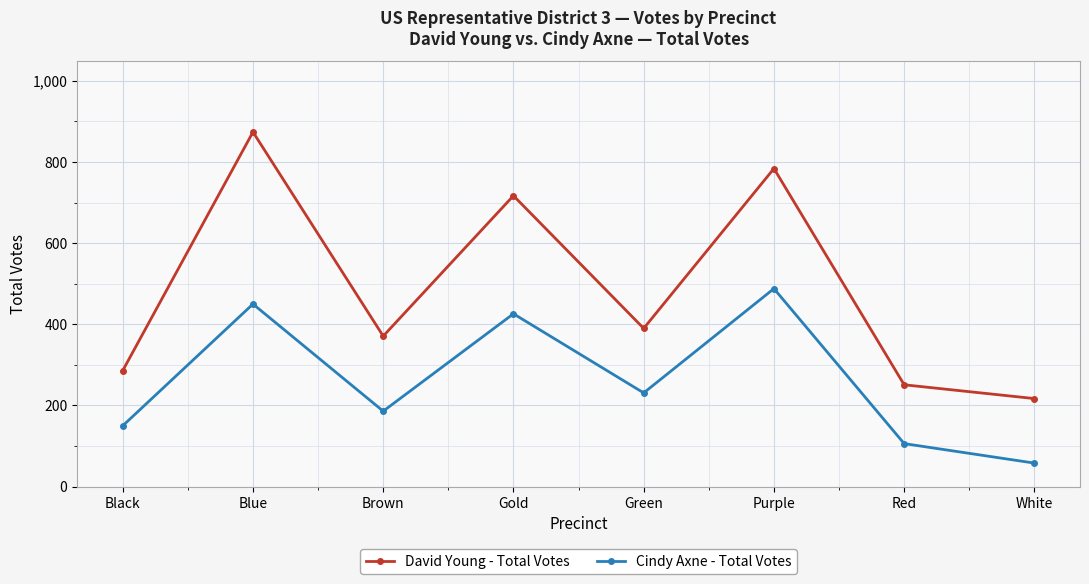

Where is the first local maximum for David Young - Total Votes?

Blue